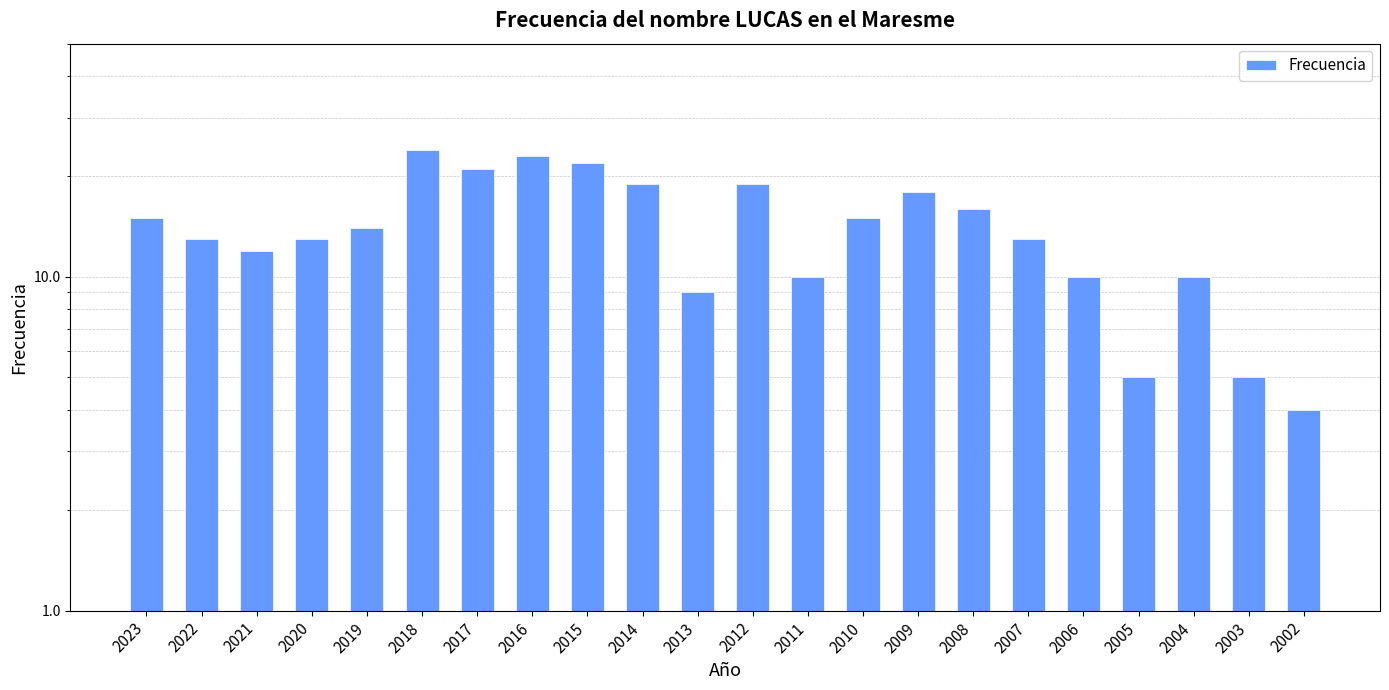

What is the smallest value displayed?

4